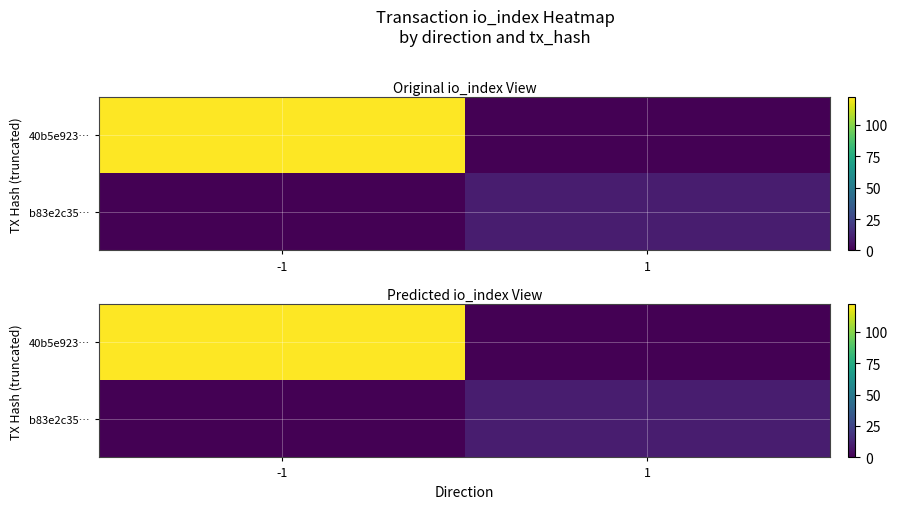

The b83e2c35… series shows 14 at 1. True or false?

False